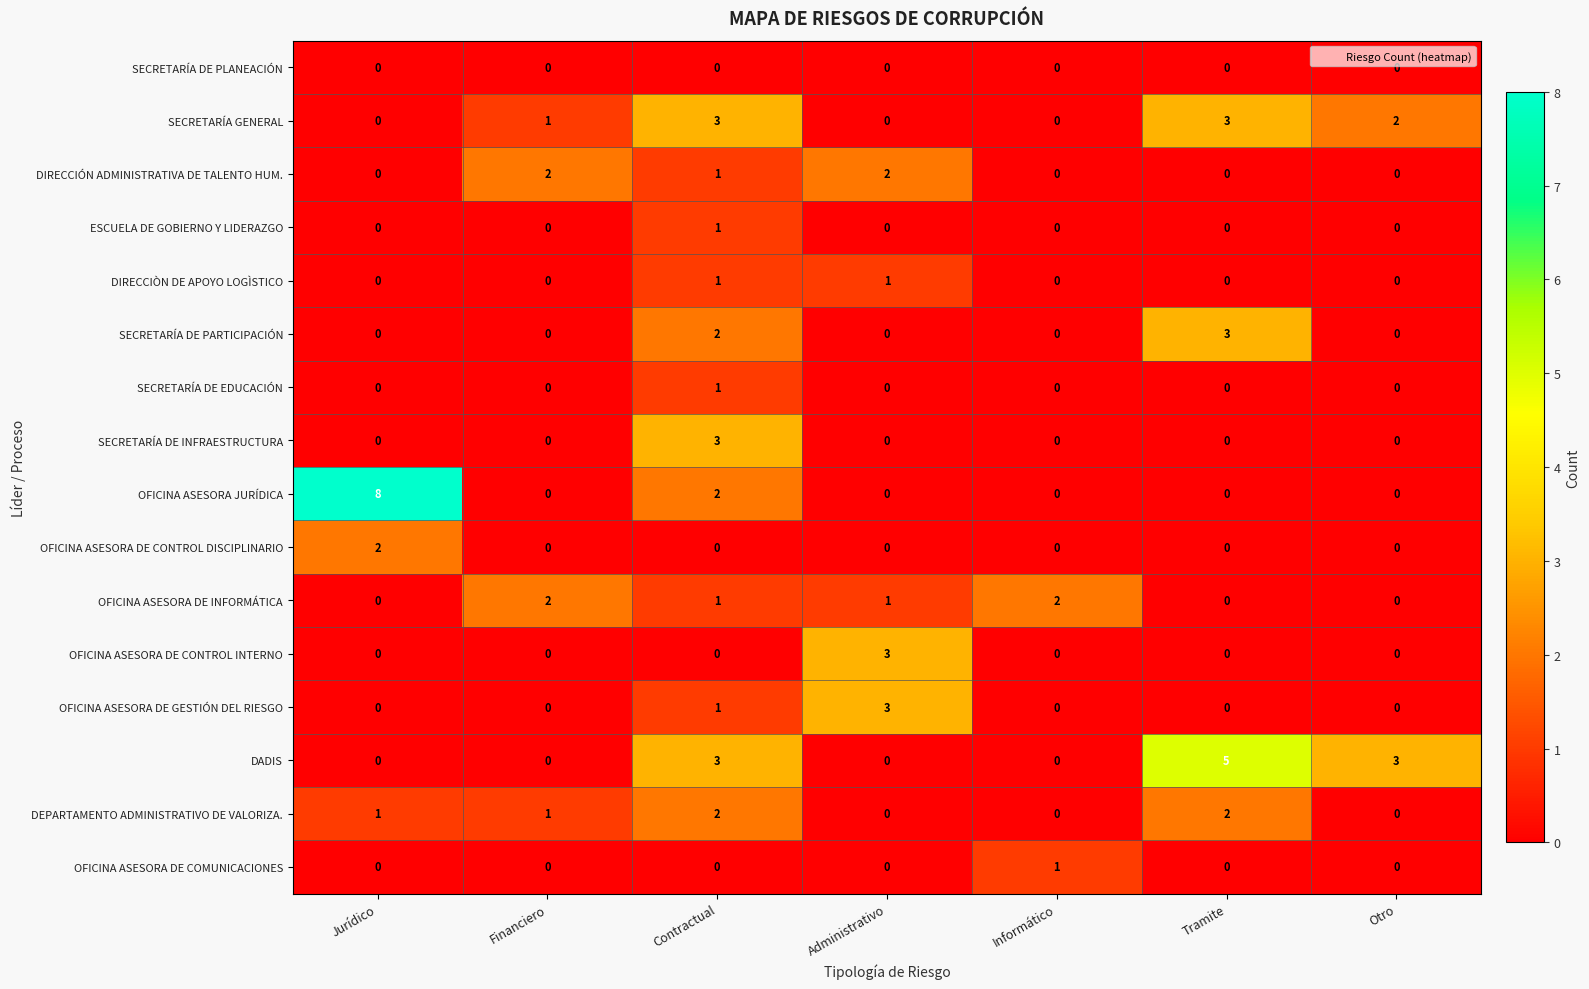

Which label corresponds to the largest value in the chart?

Jurídico